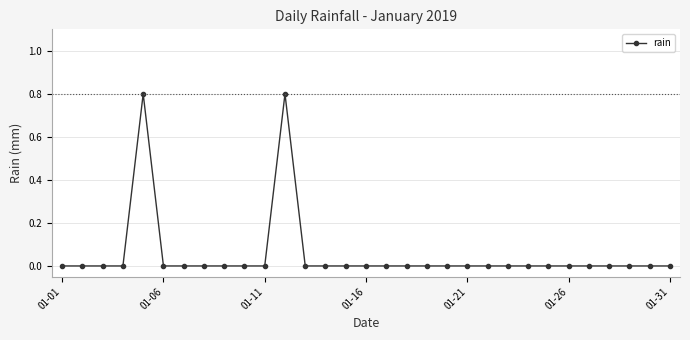

What is the sum of all values?

1.6